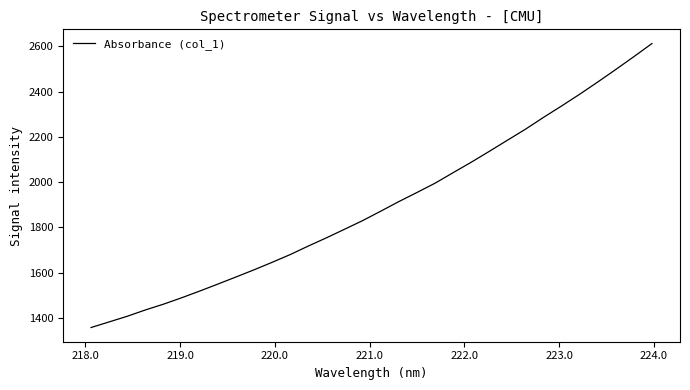

What is the maximum value shown in the chart?

2612.1